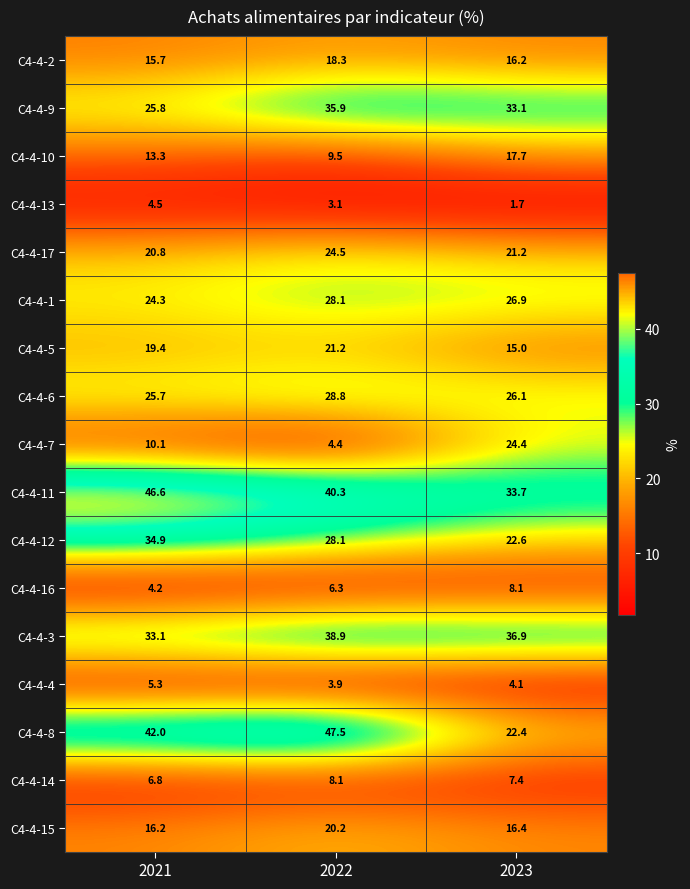

What is the difference between the maximum and minimum values in the C4-4-13 series?

2.8